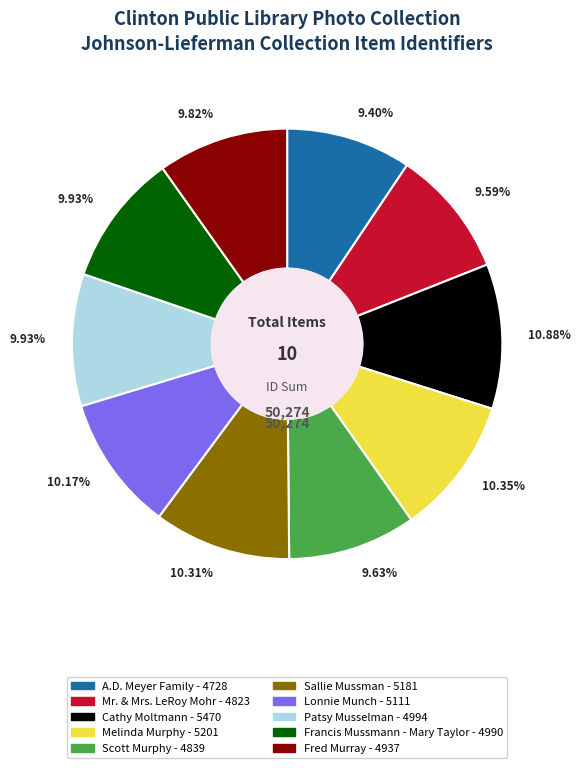

Is it true that Cathy Moltmann is 11% of the pie?

True